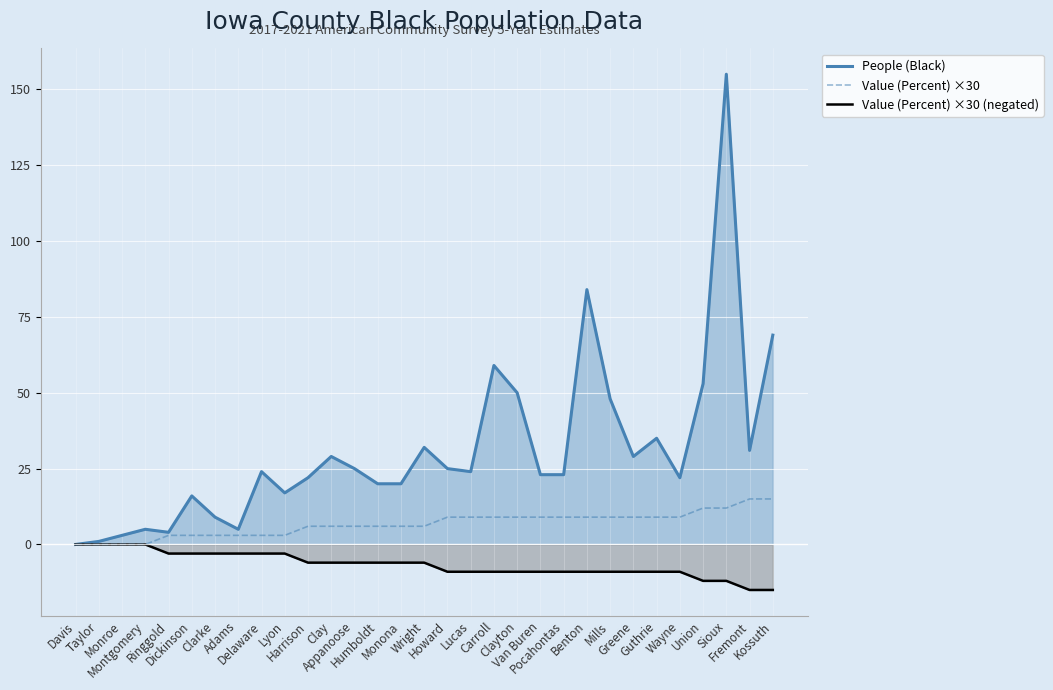

Count the number of categories in the chart.

31